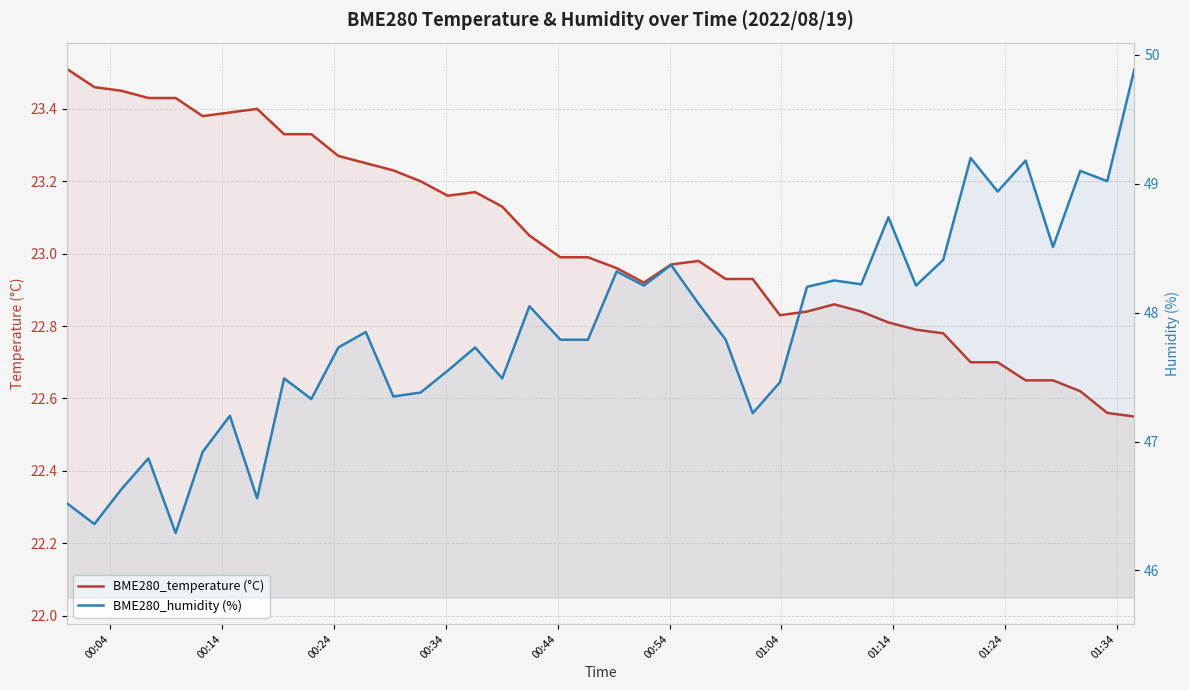

True or false: BME280_humidity (%) has more than 1 interior local peaks.

True